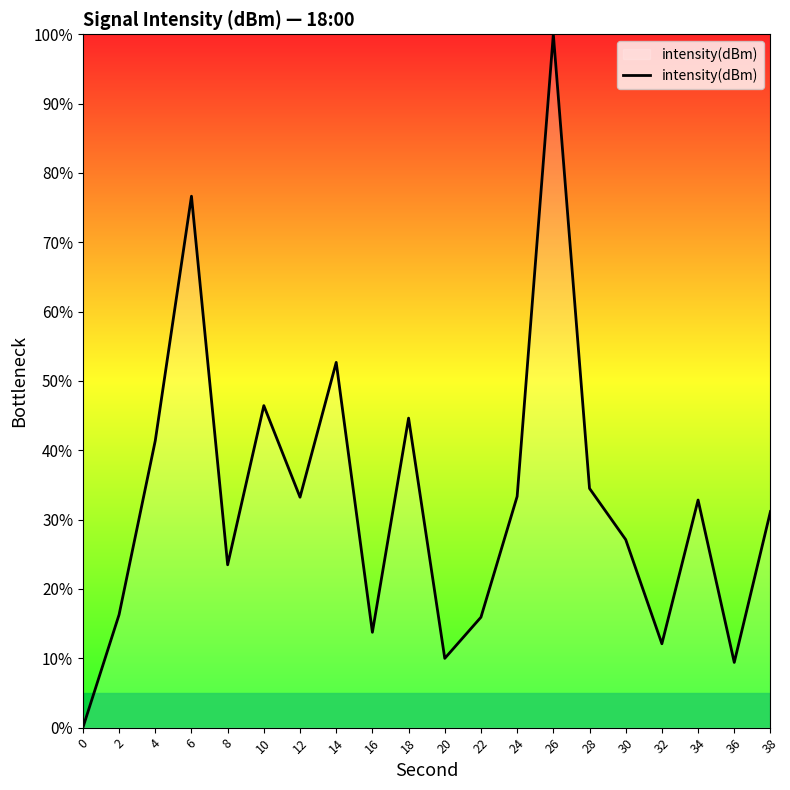

What is the ratio of the value at 36 to the value at 30?

0.3